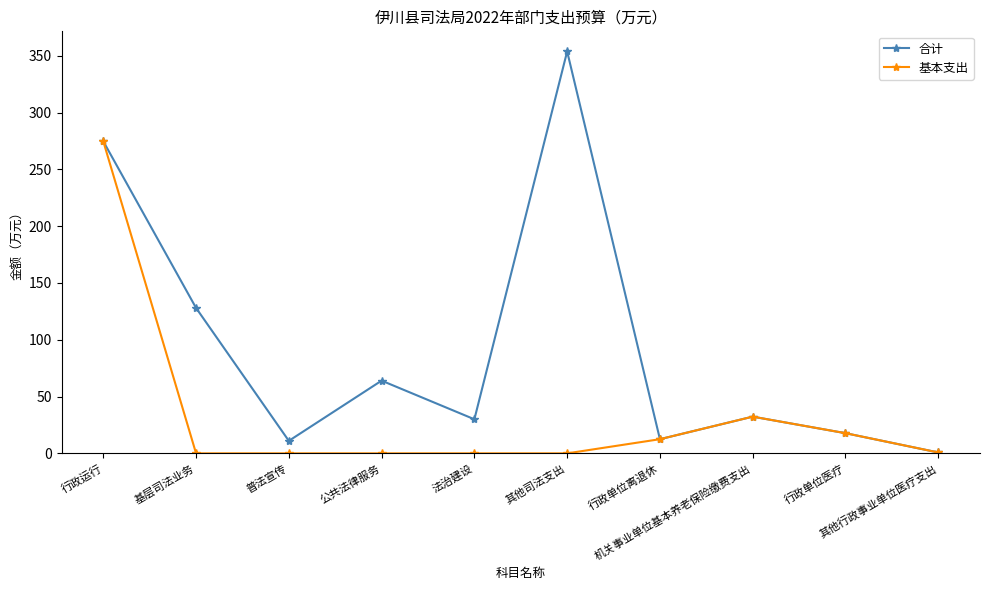

What is the highest value of the 基本支出 series?

274.7